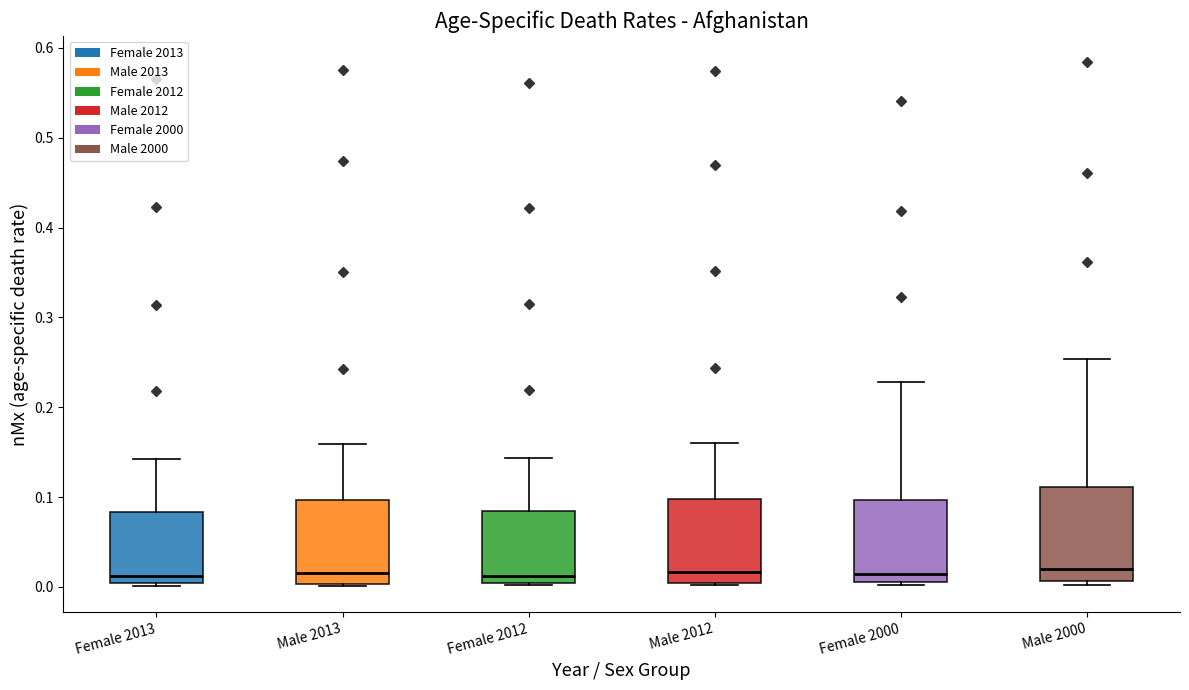

Reading left to right, transcribe this box plot: for each box, give where its median line is, the range the box spans, and where its two whiskers end, as read against the y-axis. The values are not printed on the chart, so give them approximately, as read against the axis.

Female 2013: median 0.01, box 0.00 to 0.08, whiskers 0.00 to 0.14
Male 2013: median 0.02, box 0.00 to 0.10, whiskers 0.00 to 0.16
Female 2012: median 0.01, box 0.00 to 0.08, whiskers 0.00 to 0.14
Male 2012: median 0.02, box 0.00 to 0.10, whiskers 0.00 (just below the box's lower edge) to 0.16
Female 2000: median 0.01 (just above the box's lower edge), box 0.01 to 0.10, whiskers 0.00 to 0.23
Male 2000: median 0.02, box 0.01 to 0.11, whiskers 0.00 to 0.25